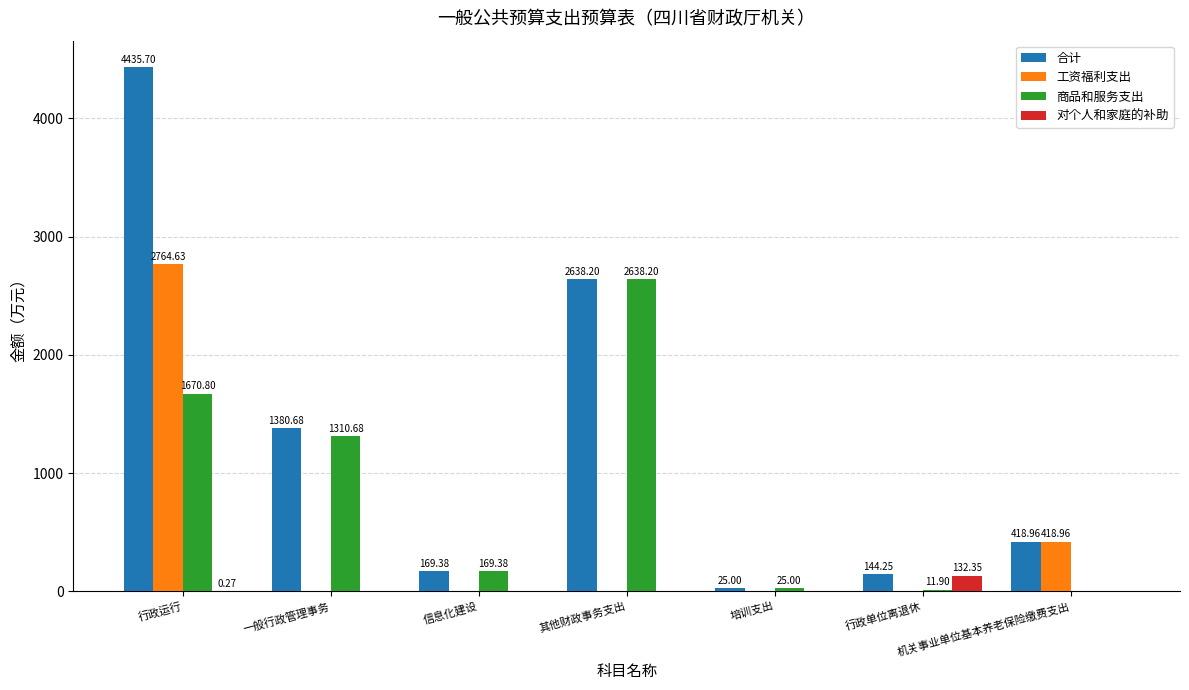

Read the 合计 value at 培训支出.

25.0